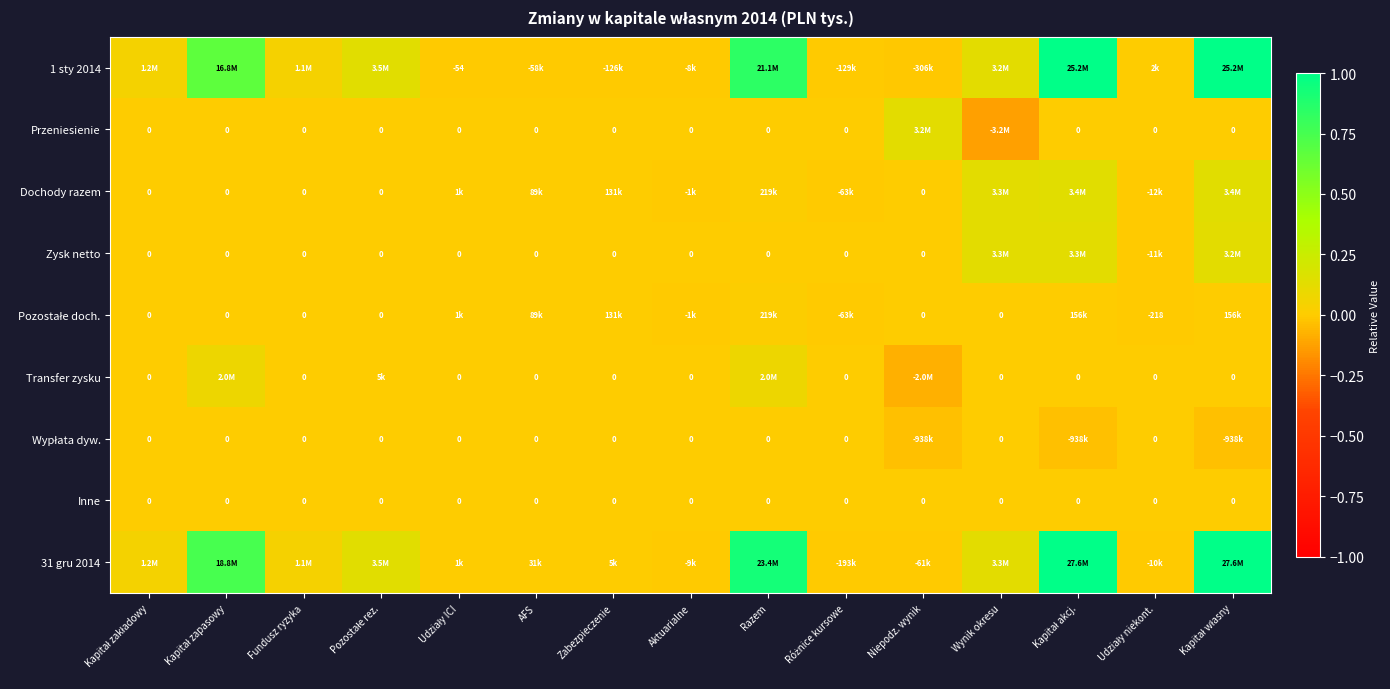

How many positive values does the Dochody razem series have?

7